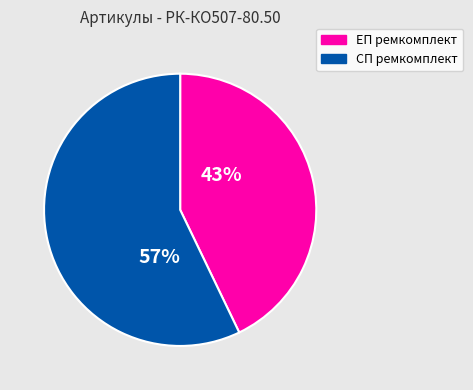

True or false: ЕП ремкомплект accounts for 31% of the total.

False